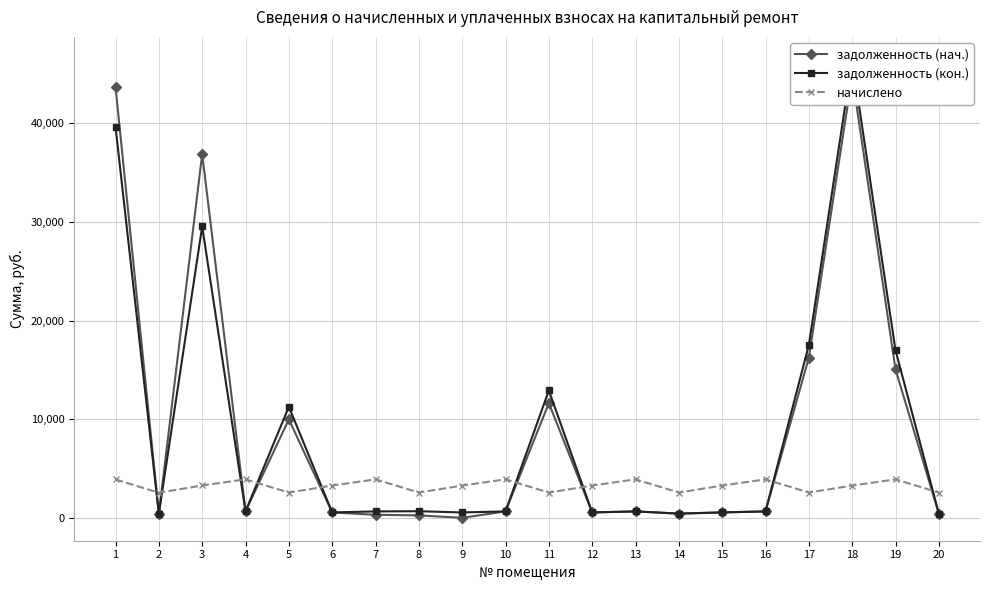

What are all the series names shown in the legend?

задолженность (нач.), задолженность (кон.), начислено